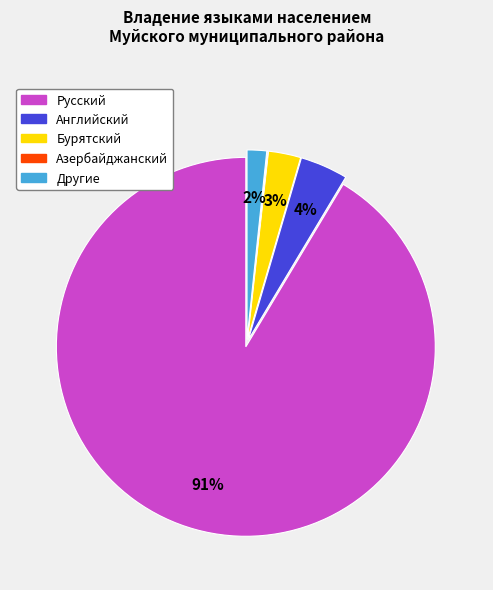

Is Русский the majority of the pie?

Yes